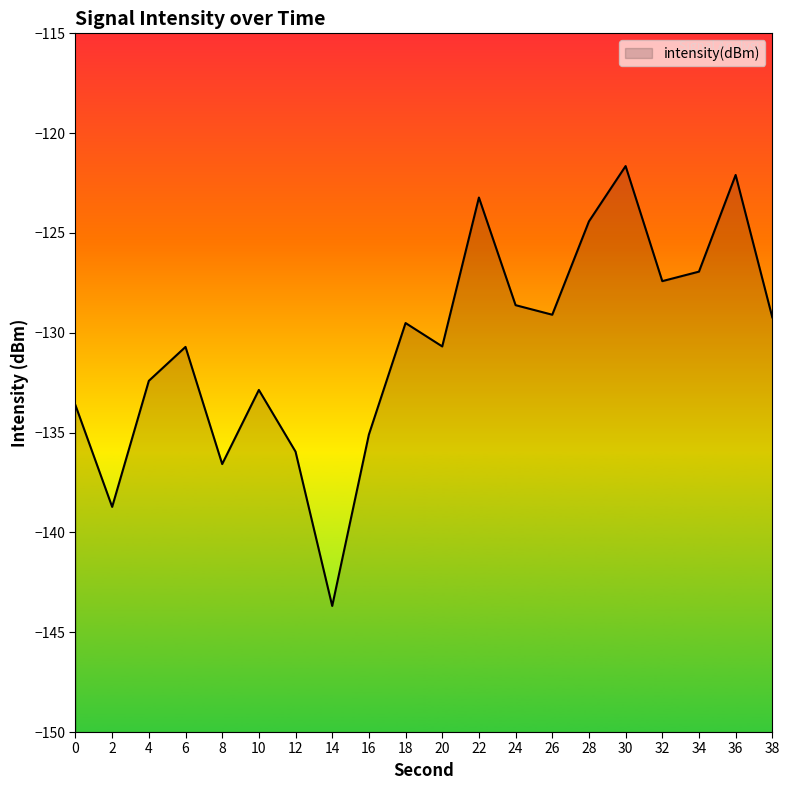

The value at 18 is -183.6. True or false?

False